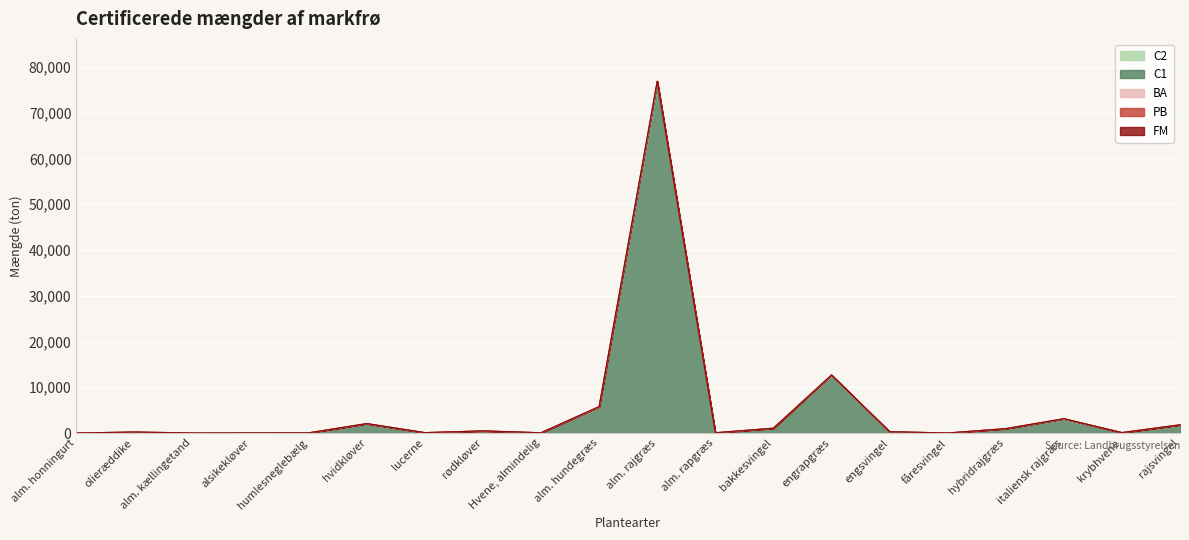

Where is C1 nearest to the value 38455?

engrapgræs